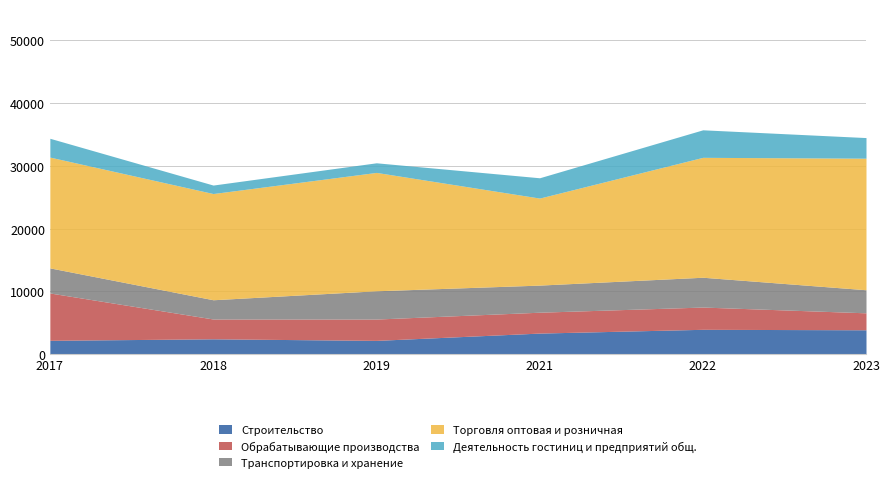

What are all the series names shown in the legend?

Строительство, Обрабатывающие производства, Транспортировка и хранение, Торговля оптовая и розничная, Деятельность гостиниц и предприятий общ.